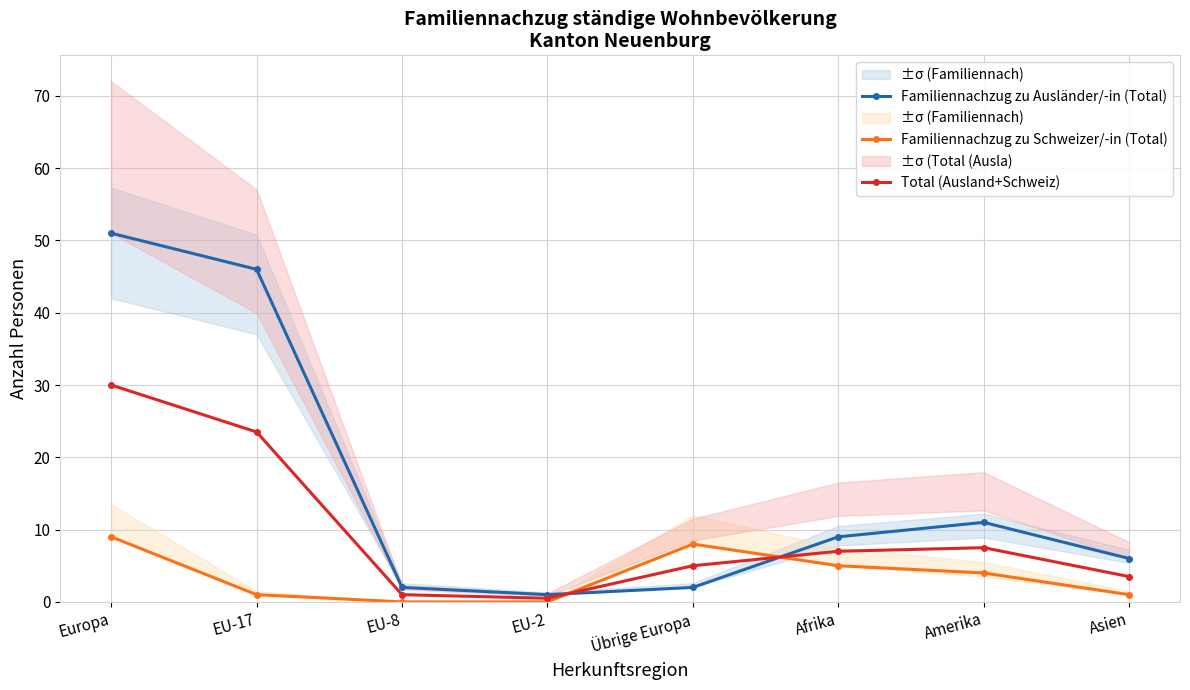

What is the total value across all series at EU-2?

1.5